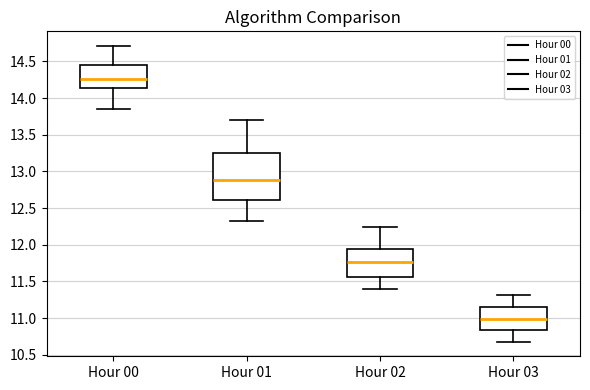

Which box is the tallest, from its lower edge to its upper edge?

Hour 01